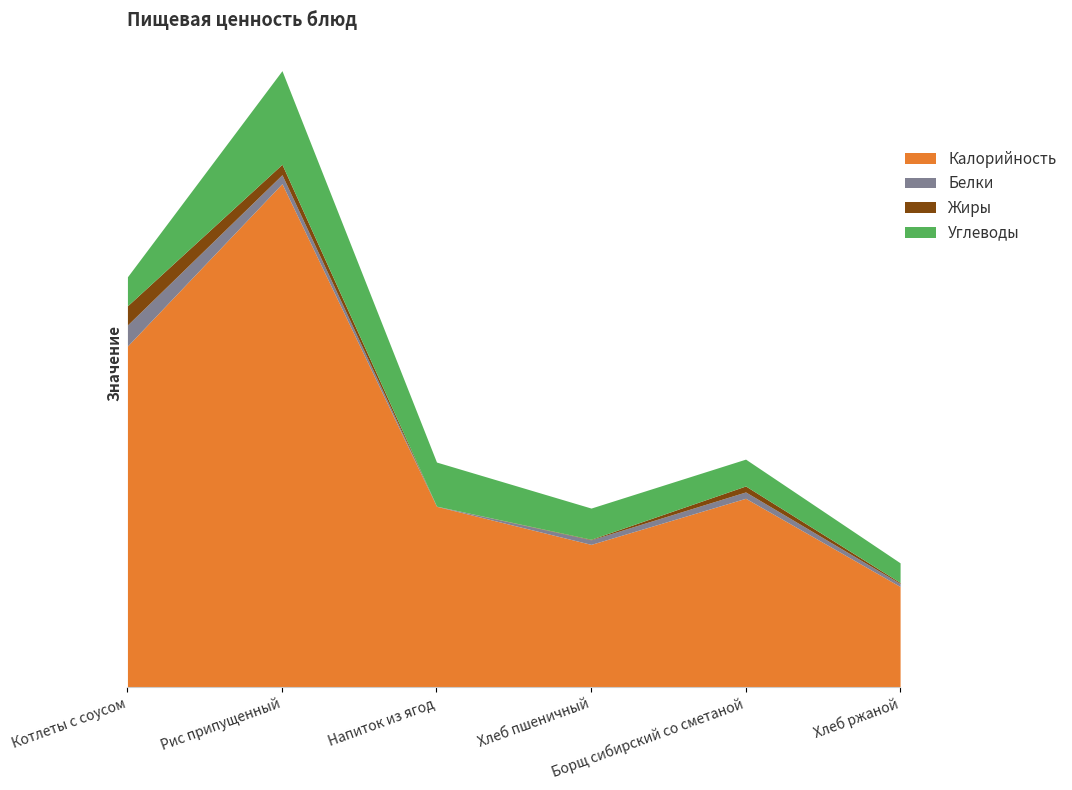

What are all the series names shown in the legend?

Калорийность, Белки, Жиры, Углеводы